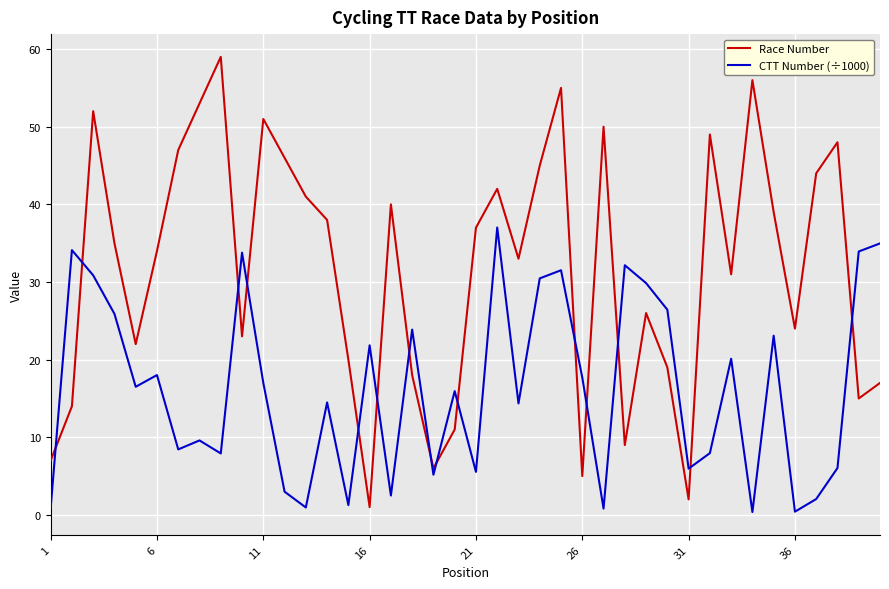

Which series has the largest range (max minus min)?

Race Number